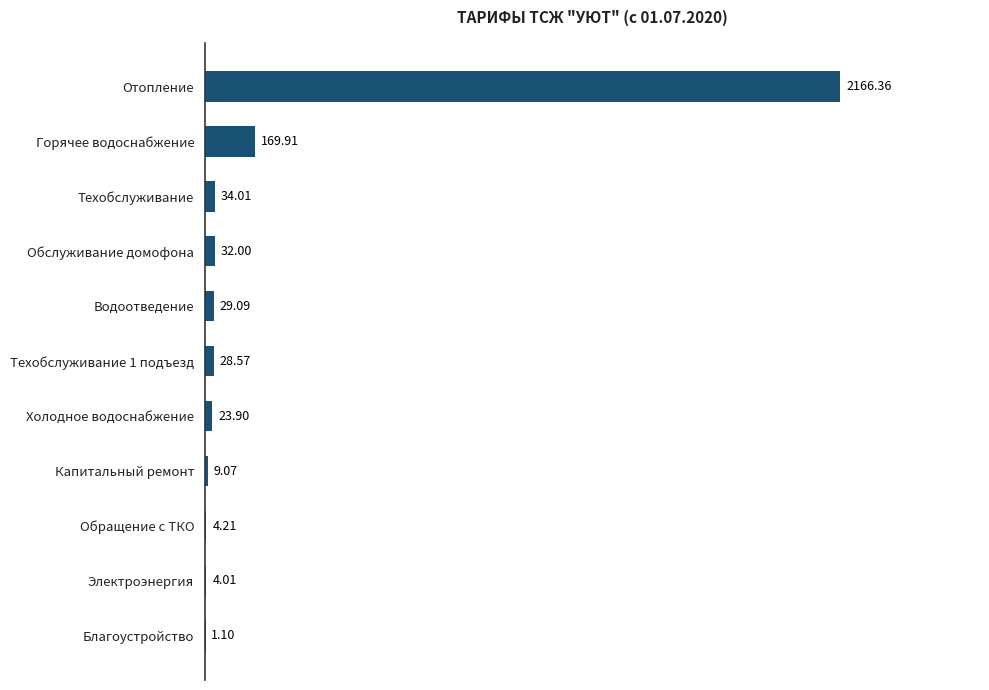

What is the ratio of the value at Холодное водоснабжение to the value at Обращение с ТКО?

5.7